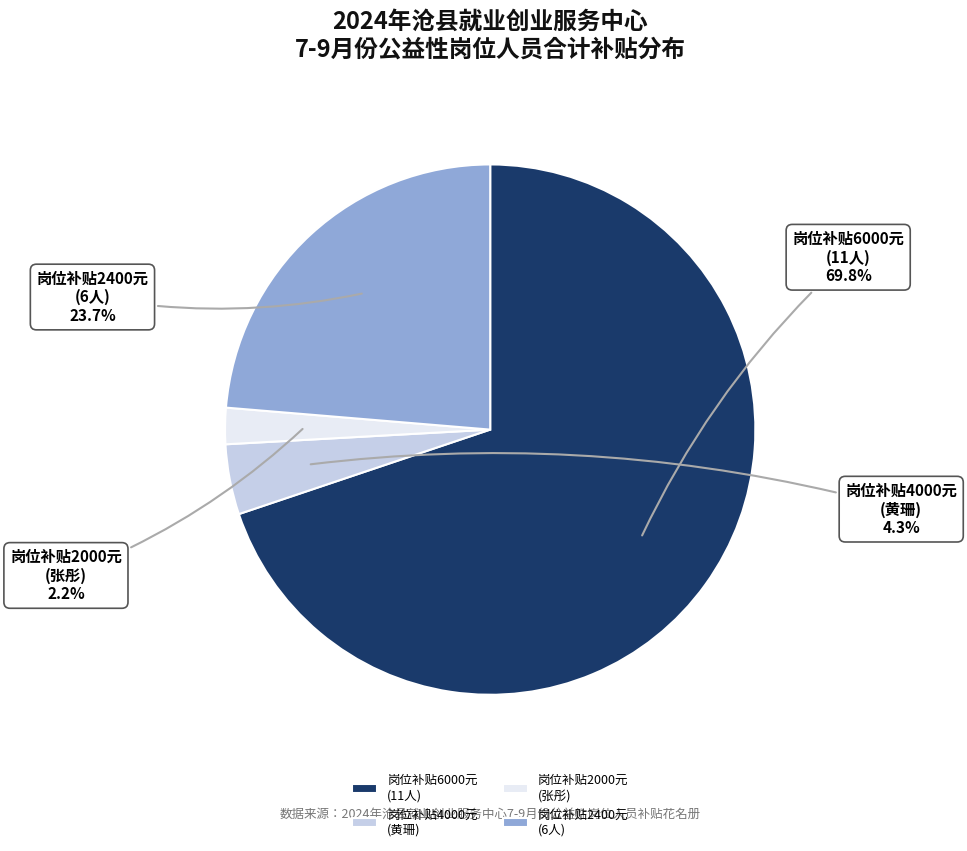

What is the smallest slice in the pie chart?

岗位补贴2000元 (张彤)